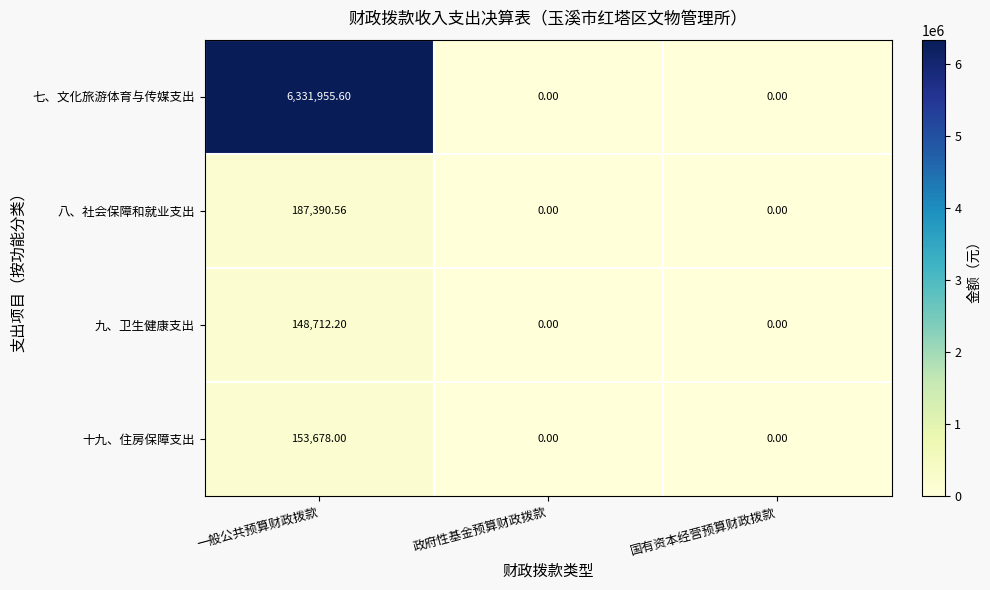

Rank the series by their maximum value, from lowest to highest.

九、卫生健康支出, 十九、住房保障支出, 八、社会保障和就业支出, 七、文化旅游体育与传媒支出